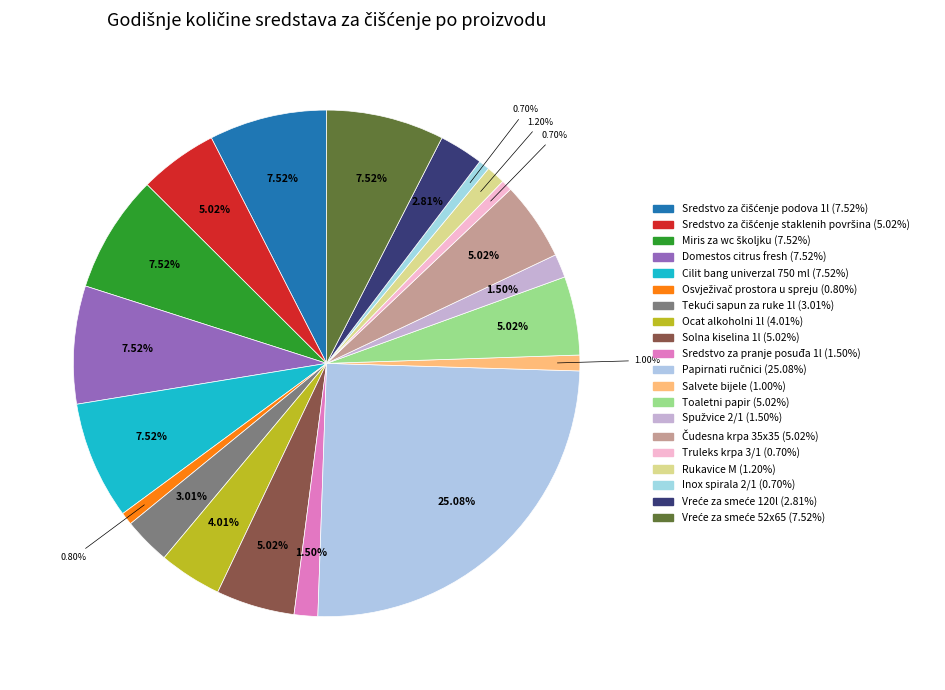

Is there a majority slice in this chart?

No